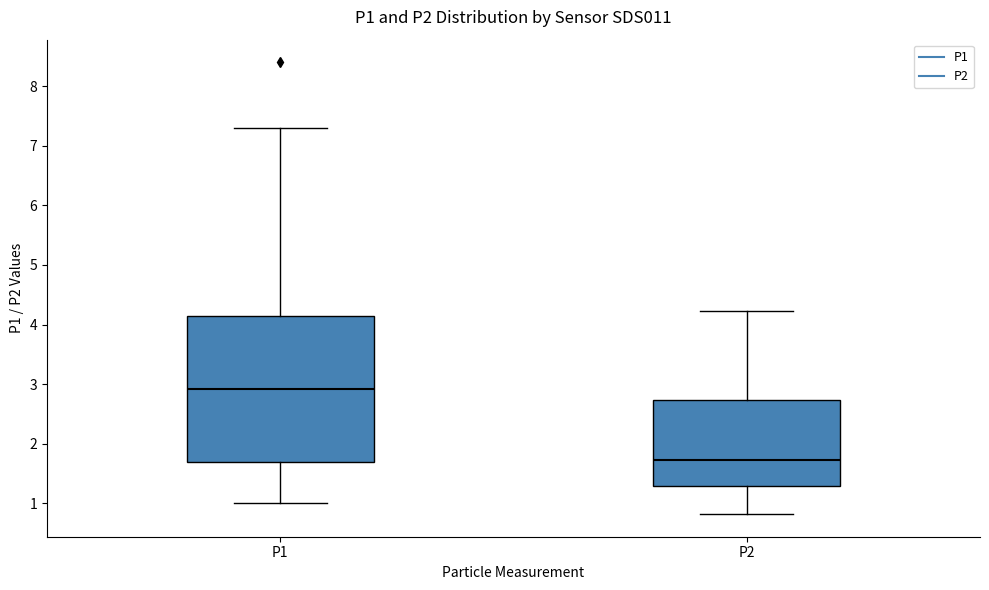

Reading left to right, read every box against the y-axis: the position of its median line, the range the box covers, and the ends of its whiskers. The values are not printed on the chart, so give them approximately, as read against the axis.

P1: median 2.9, box 1.7 to 4.1, whiskers 1.0 to 7.3
P2: median 1.7, box 1.3 to 2.7, whiskers 0.8 to 4.2